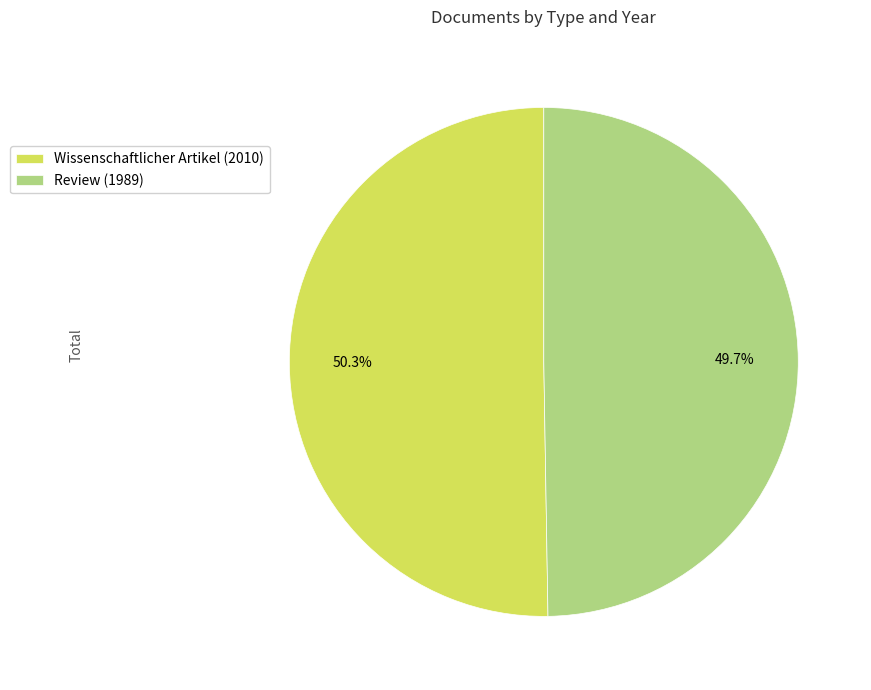

To the nearest percent, what is the difference between the Review (1989) and Wissenschaftlicher Artikel (2010) slice percentages?

1%